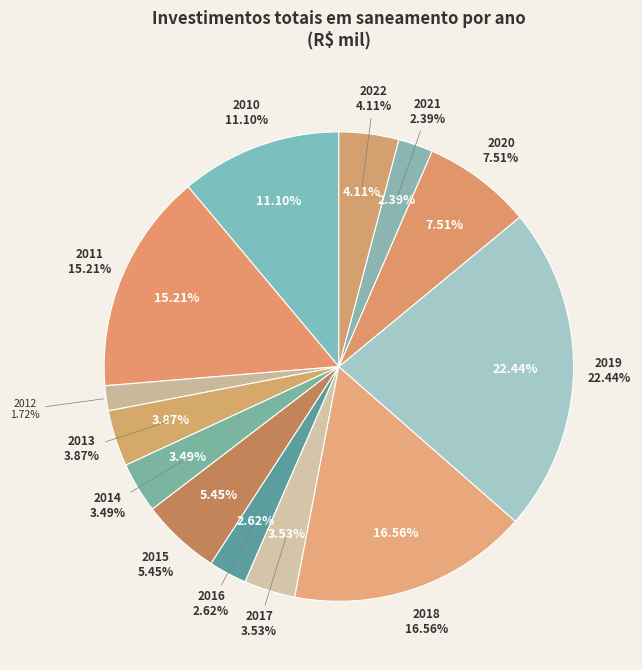

The 2017 slice represents 1% of the pie. True or false?

False